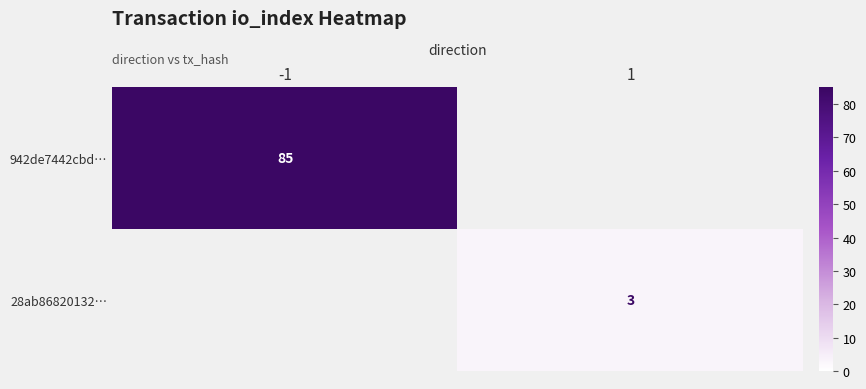

At how many categories does at least one series exceed 54?

1